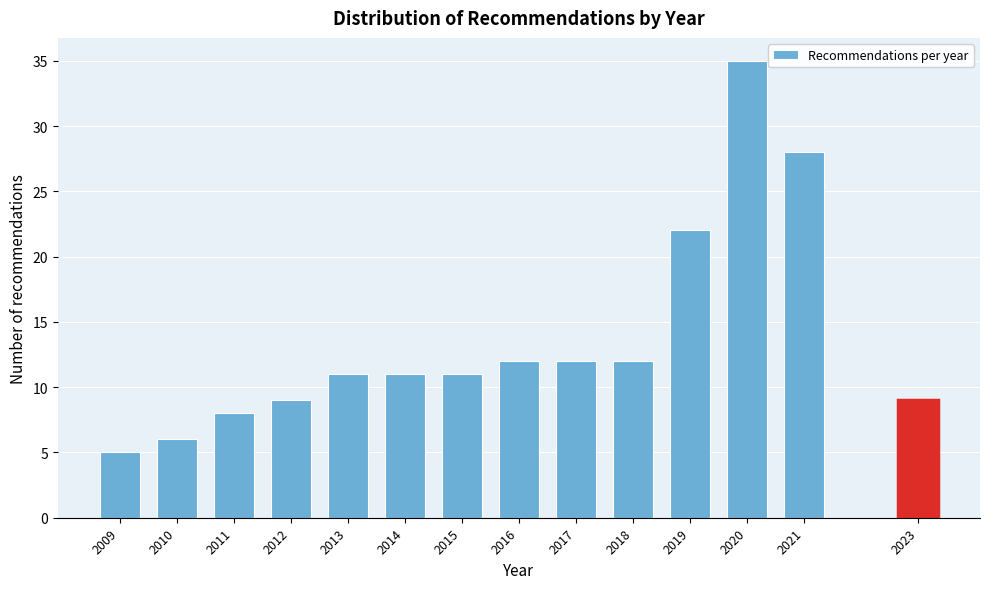

Reading right to left, transcribe all the data shown in this chart.

2023=9	2021=28	2020=35	2019=22	2018=12	2017=12	2016=12	2015=11	2014=11	2013=11	2012=9	2011=8	2010=6	2009=5